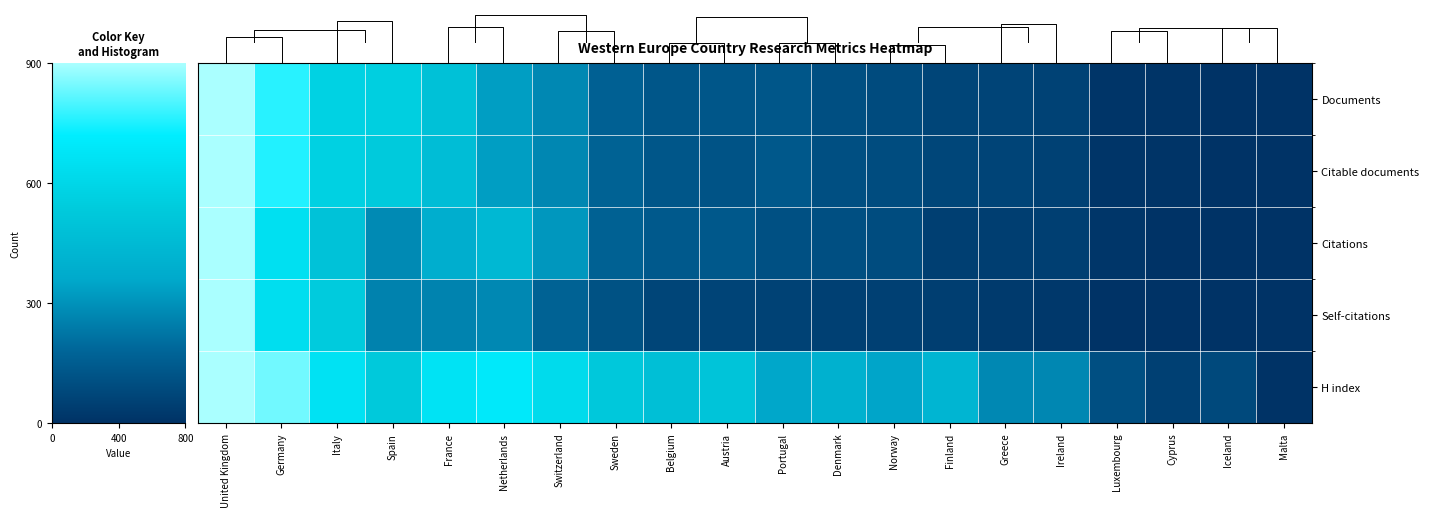

Between Norway and Switzerland, which is larger?

Switzerland